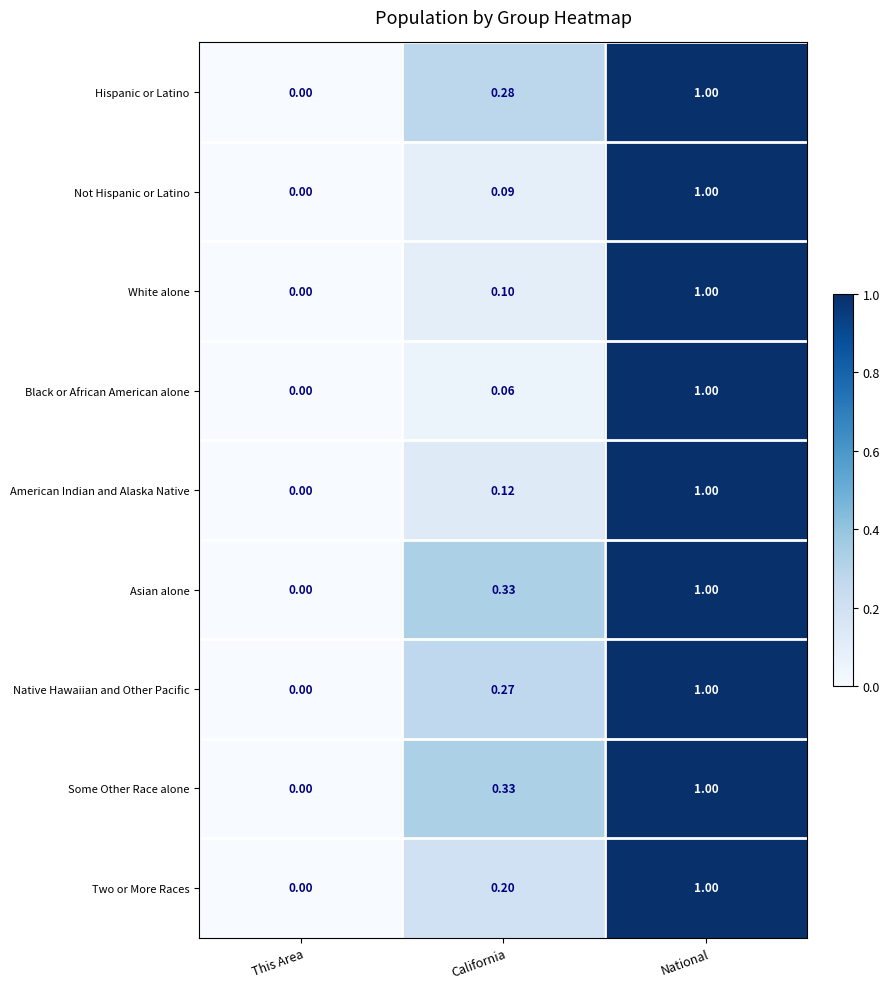

How many data points does each series have?

3